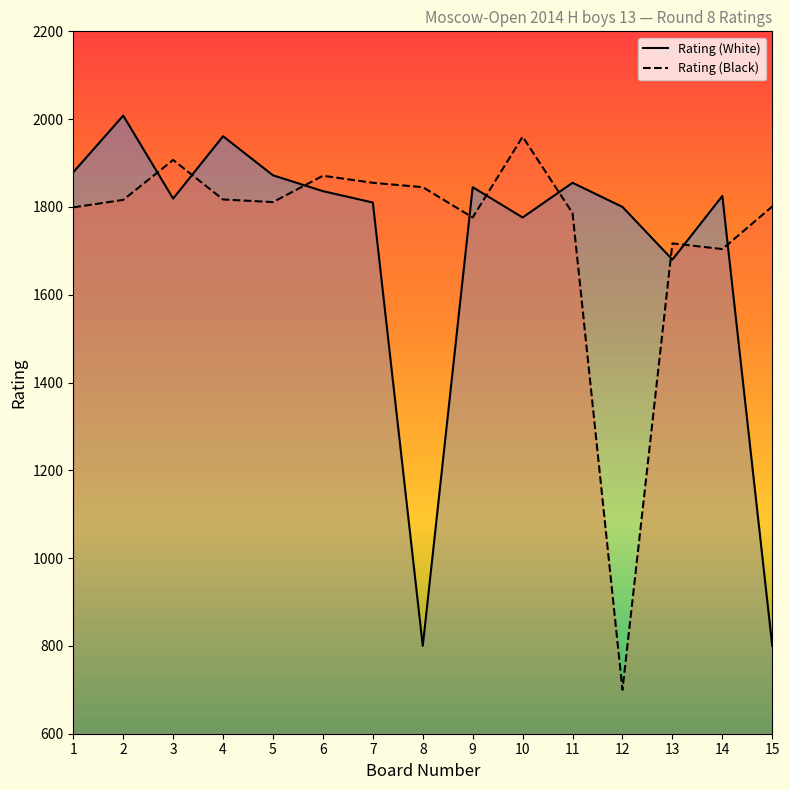

At how many categories does at least one series exceed 1230?

15